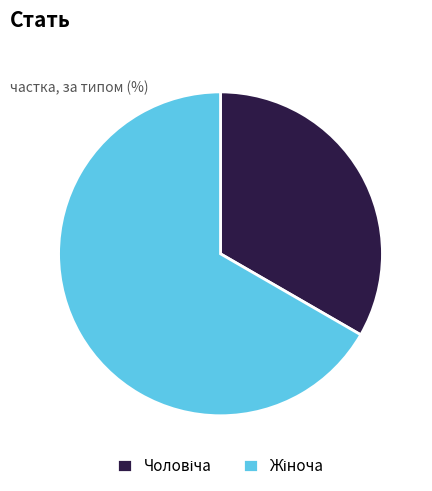

How many segments does this pie chart have?

2